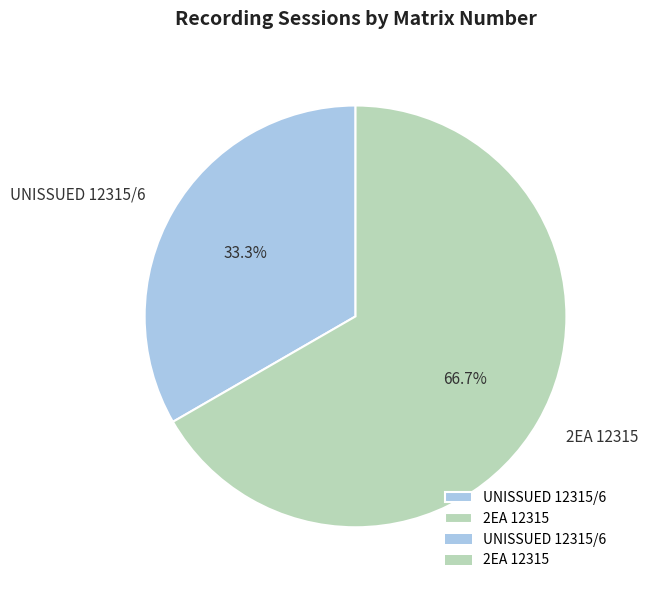

The UNISSUED 12315/6 slice represents 33% of the pie. True or false?

True